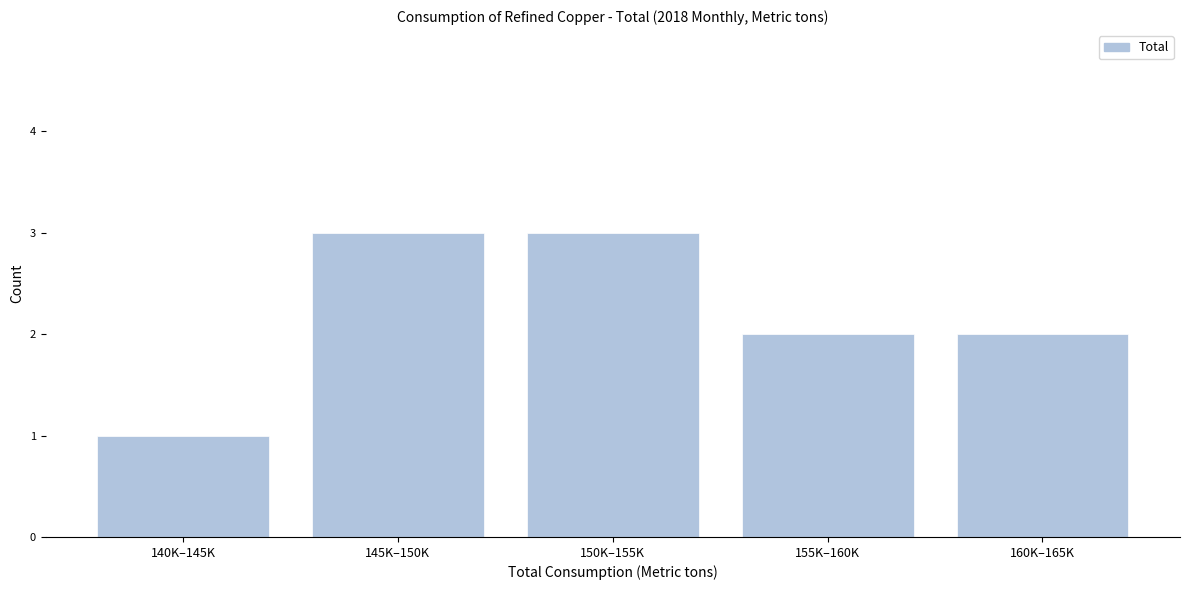

Reading left to right, transcribe all the data shown in this chart.

140K–145K=1	145K–150K=3	150K–155K=3	155K–160K=2	160K–165K=2